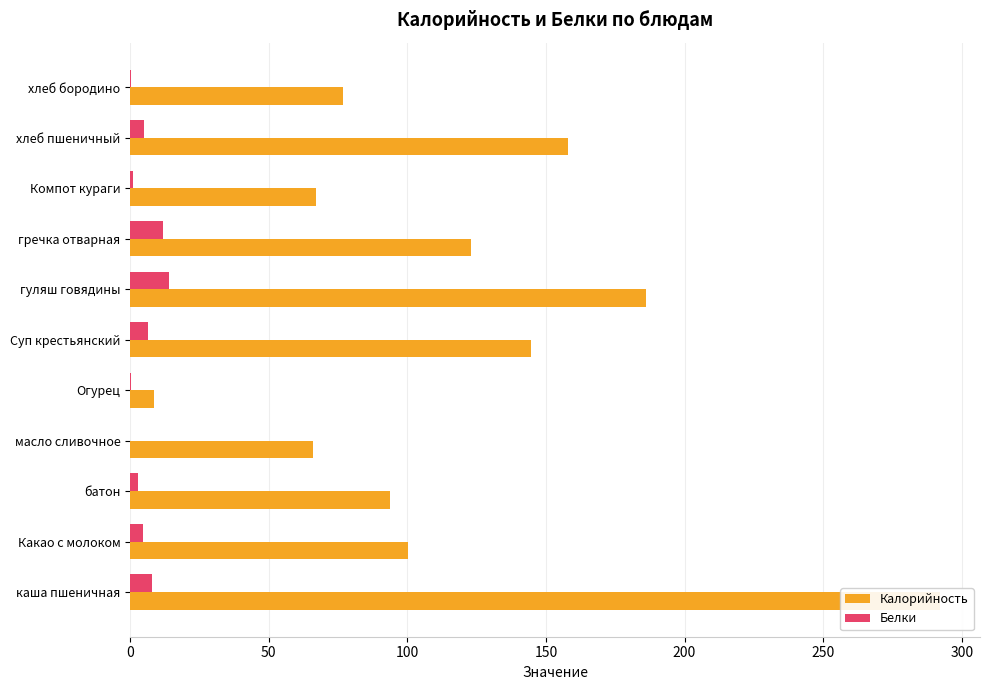

How many categories are shown in the chart?

11